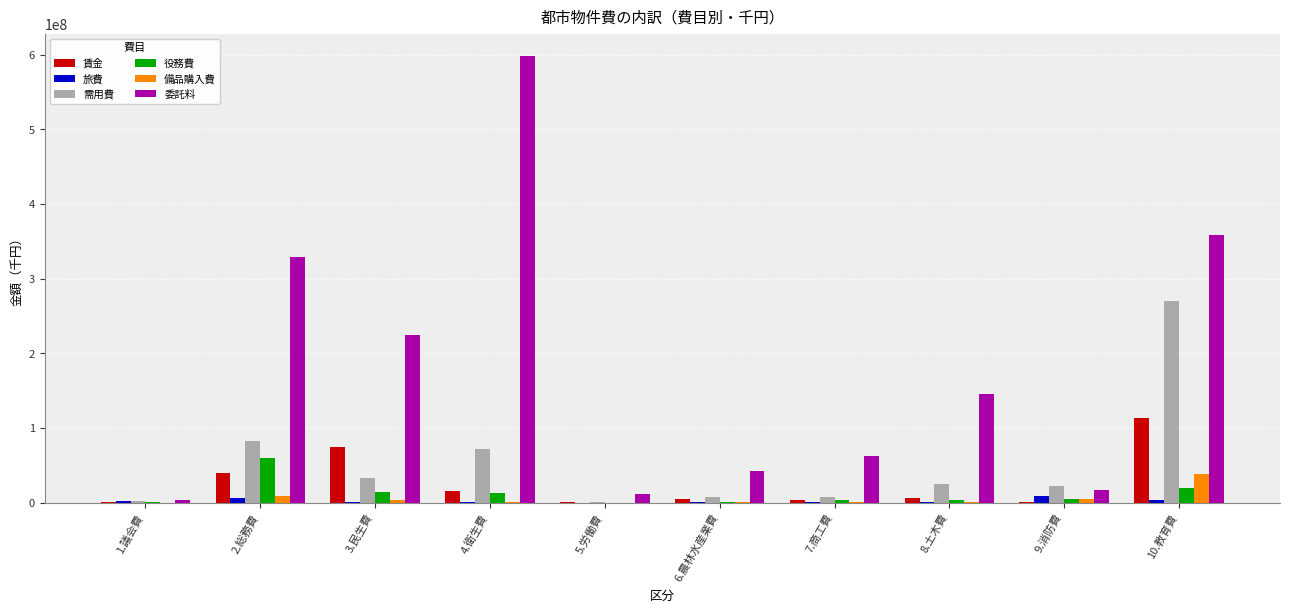

What is the total value across all series at 10.教育費?

803451284